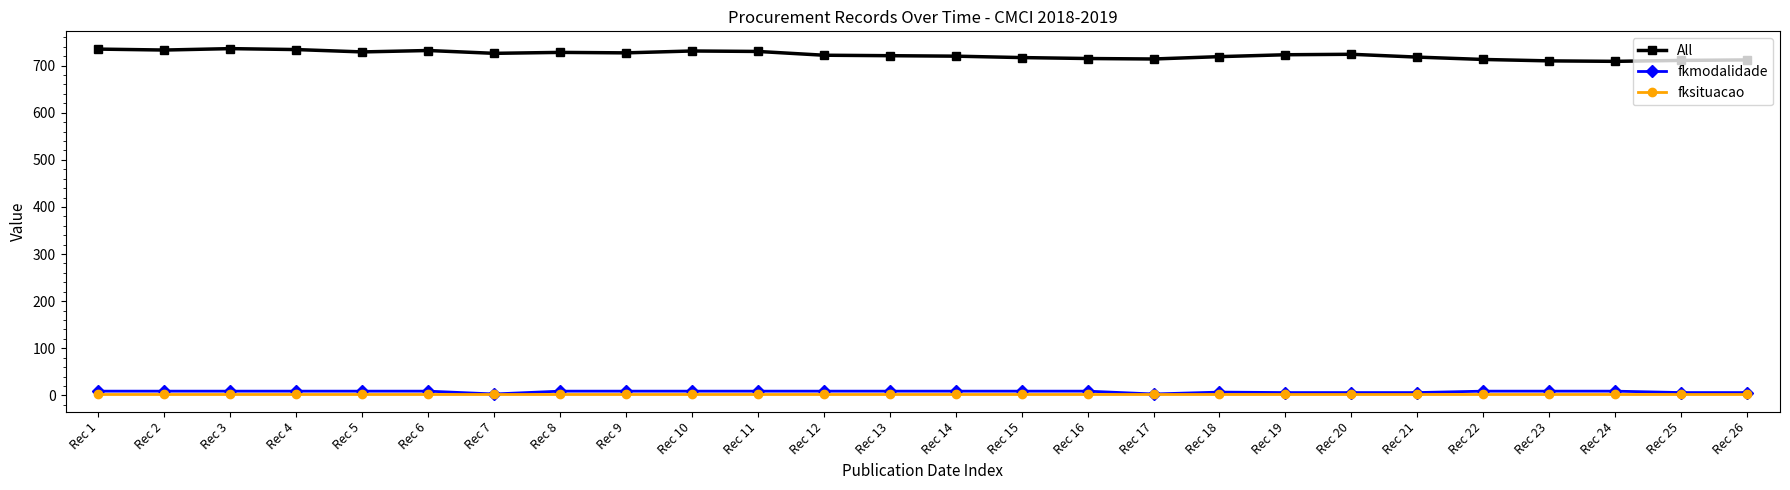

What is the maximum value shown in the chart?

736